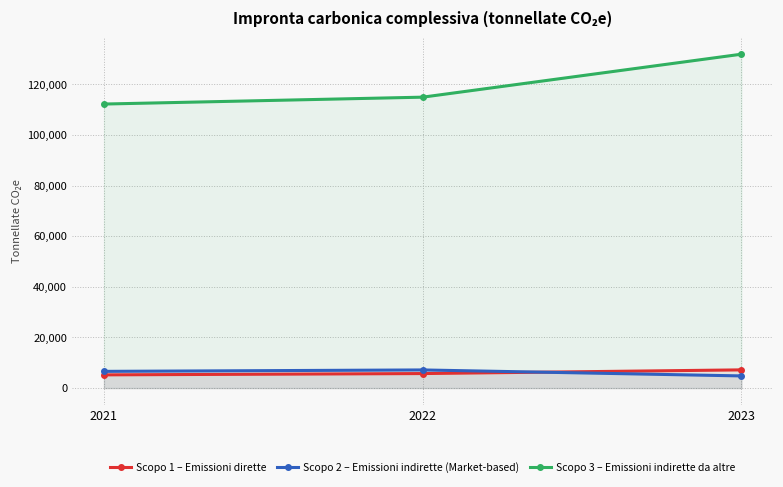

At which category is the sum across all series the highest?

2023